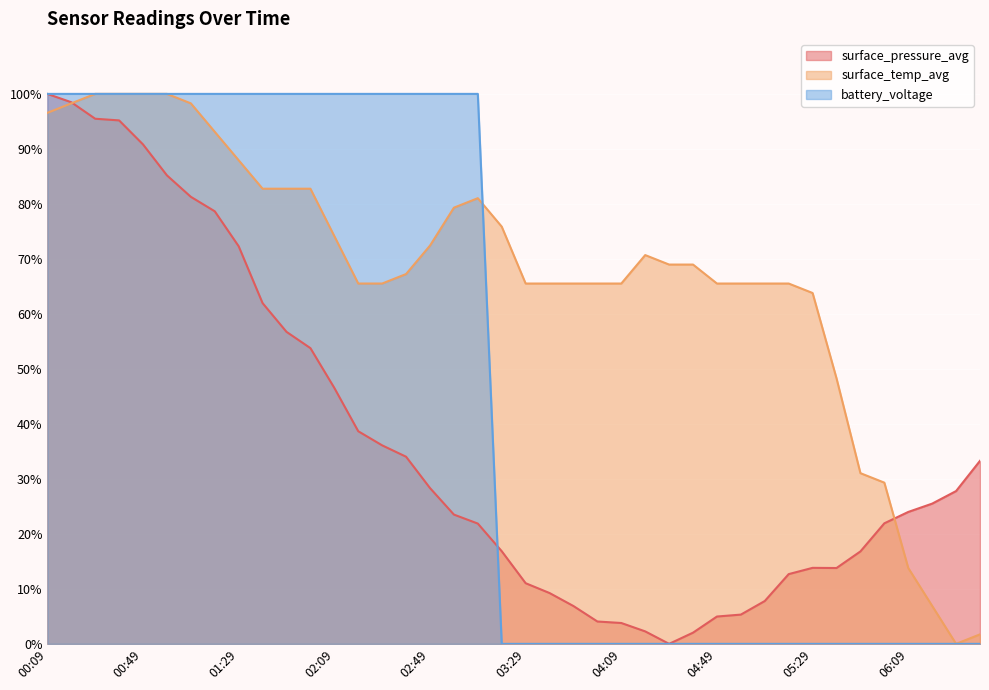

Which series changed the most between 02:39 and 03:59?

battery_voltage